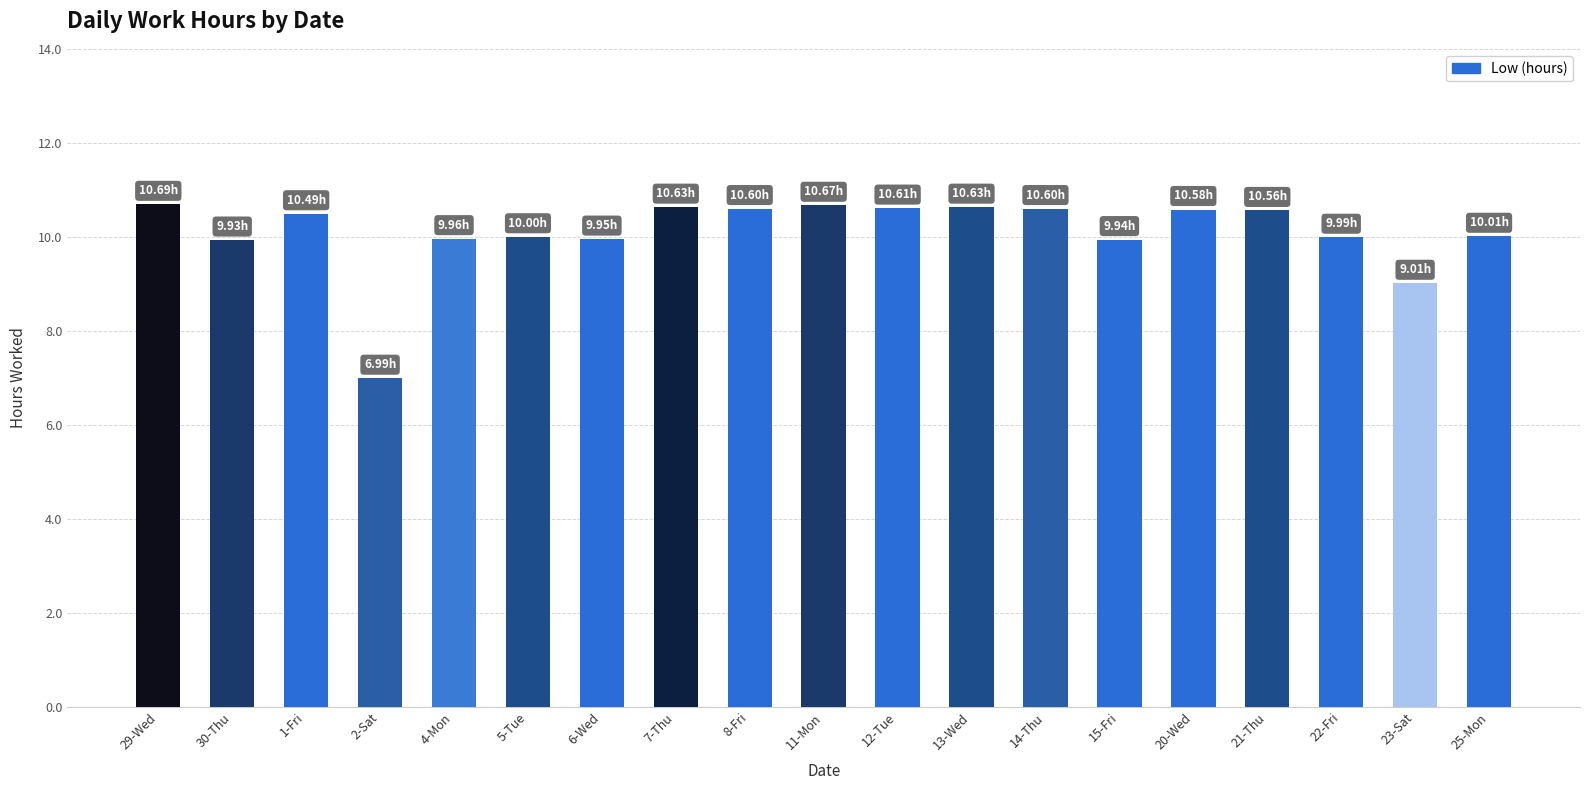

What position from the right is 11-Mon?

10